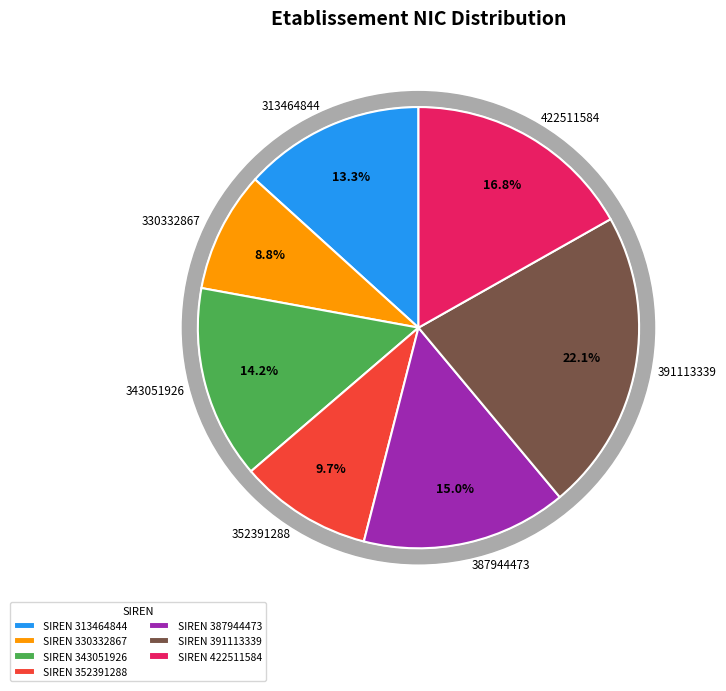

What is the smallest slice in the pie chart?

330332867